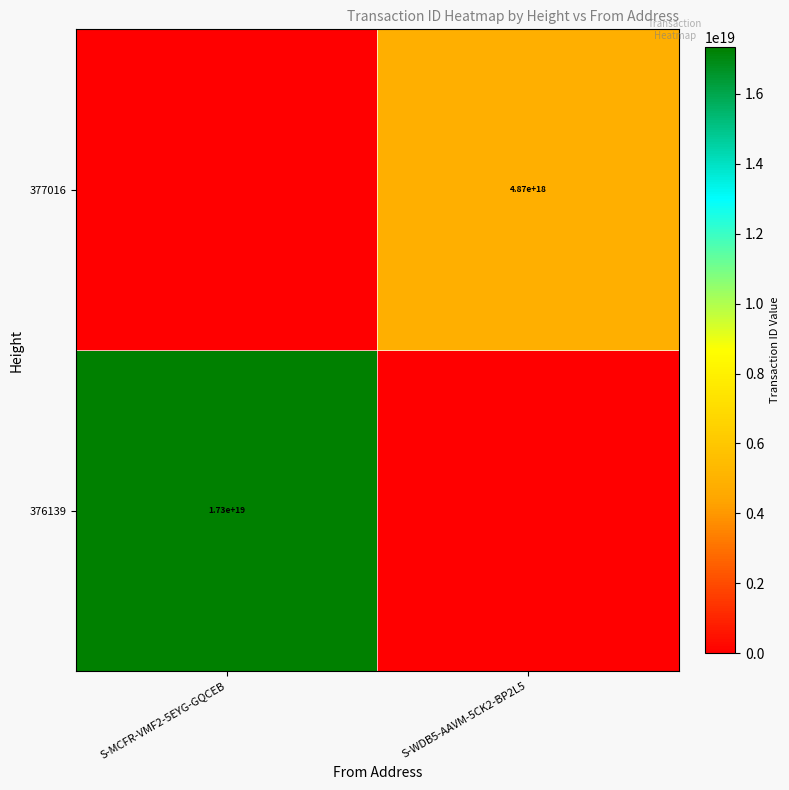

The value of 377016 at S-WDB5-AAVM-5CK2-BP2L5 is 4870000000000000000. True or false?

True